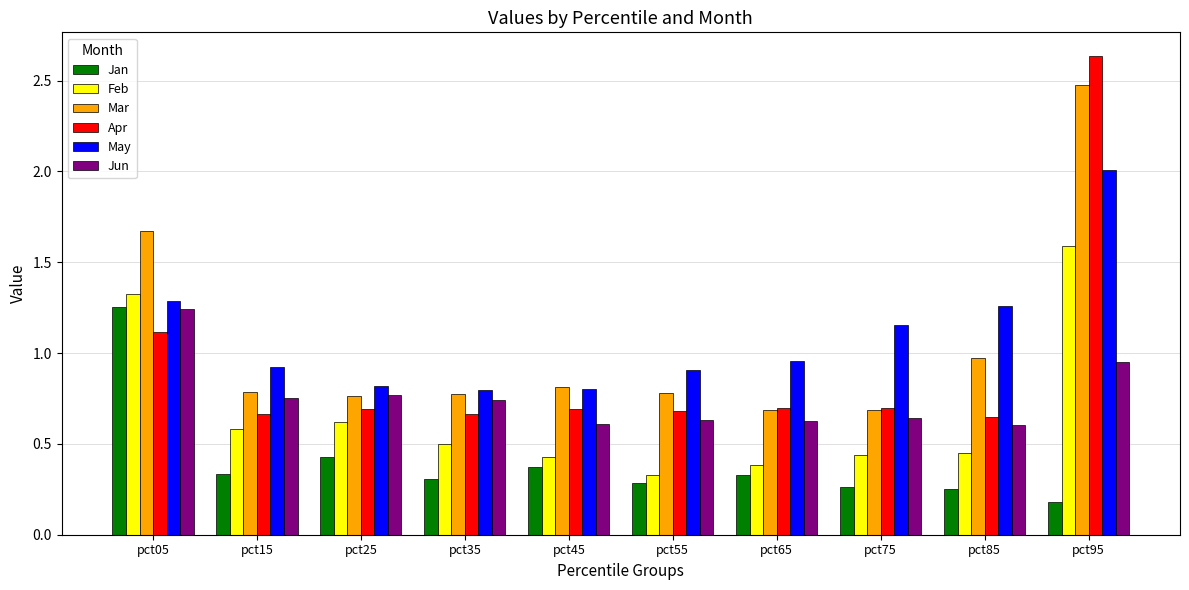

Which series has the widest spread of values?

Apr